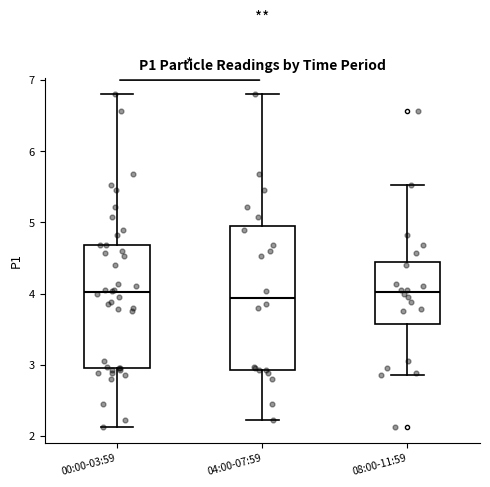

Reading left to right, transcribe this box plot: for each box, give where its median line is, the range the box spans, and where its two whiskers end, as read against the y-axis. The values are not printed on the chart, so give them approximately, as read against the axis.

00:00-03:59: median 4.0, box 3.0 to 4.7, whiskers 2.1 to 6.8
04:00-07:59: median 3.9, box 2.9 to 4.9, whiskers 2.2 to 6.8
08:00-11:59: median 4.0, box 3.6 to 4.4, whiskers 2.9 to 5.5